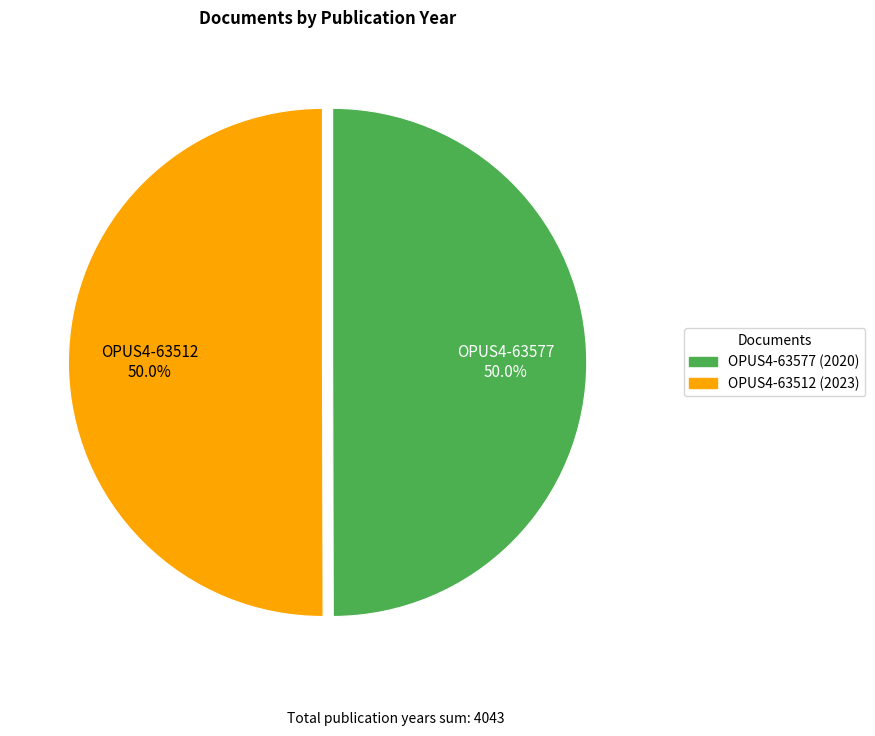

The OPUS4-63512 slice represents 50% of the pie. True or false?

True